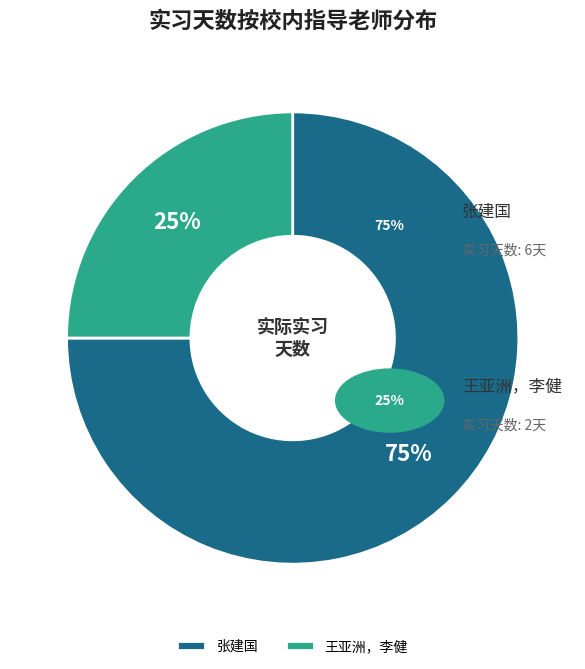

How many slices are in this pie chart?

2